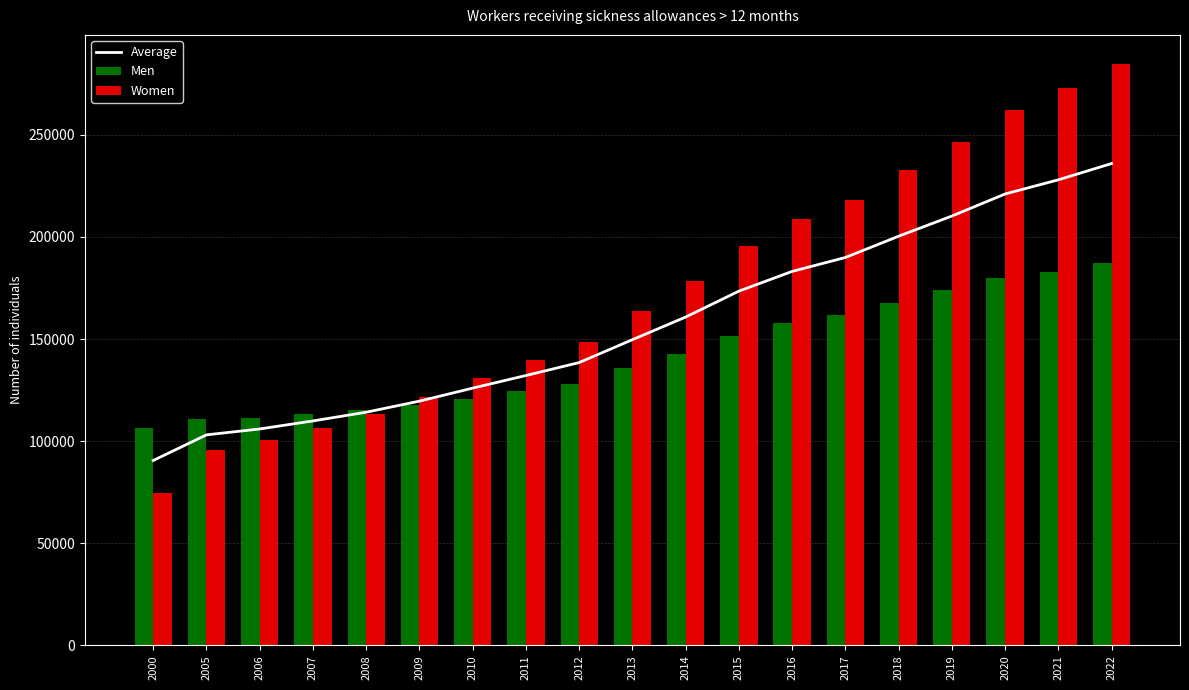

At 2011, list the series in order from largest to smallest.

Women, Average, Men